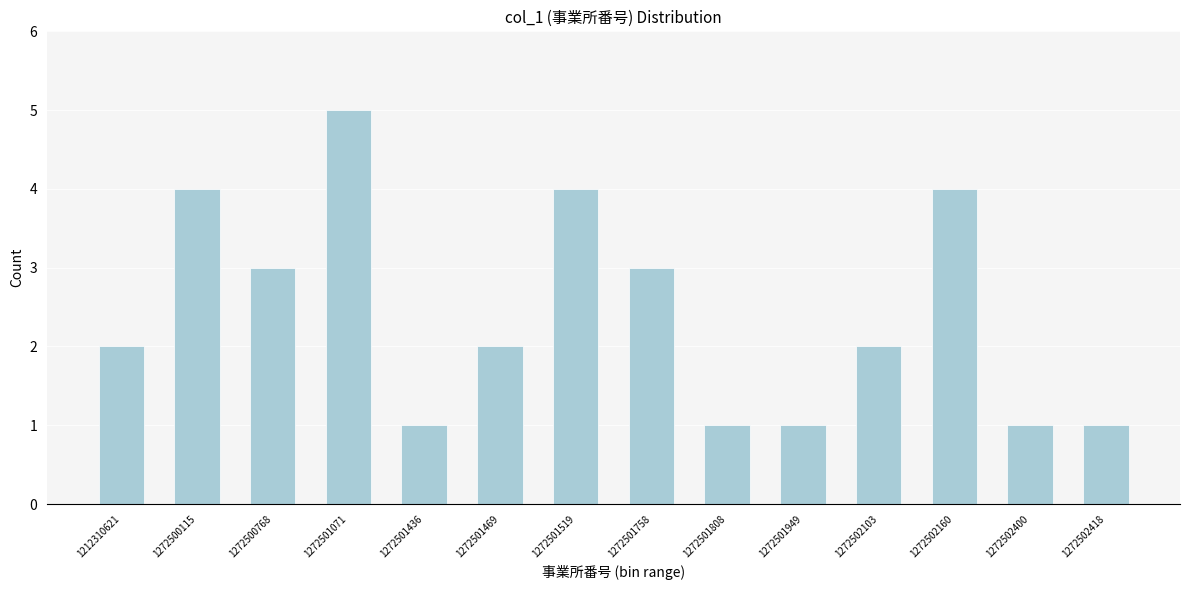

Reading left to right, what are all the values shown in this chart?

2	4	3	5	1	2	4	3	1	1	2	4	1	1